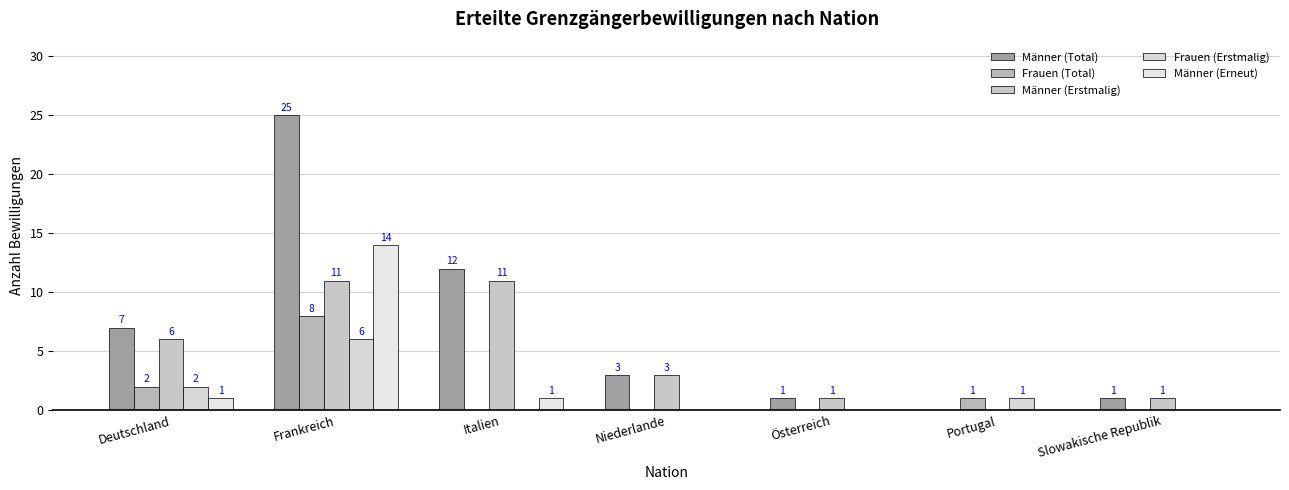

Does the chart contain stacked bars?

No